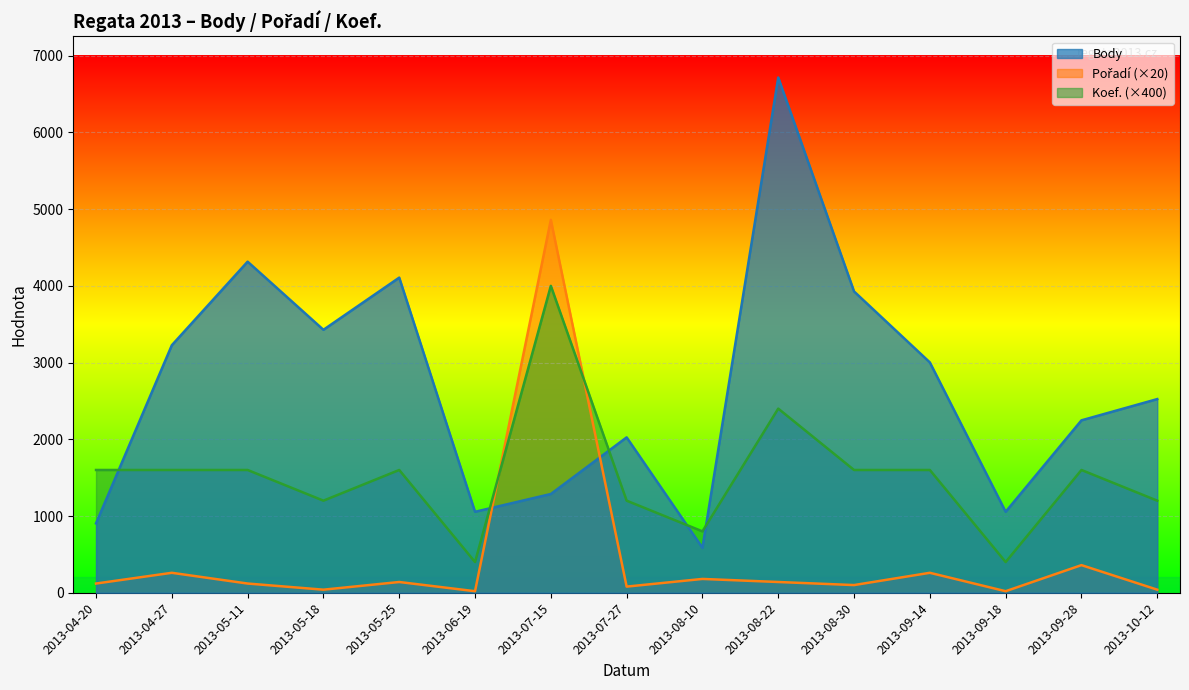

Rank the series at 2013-09-18 from highest to lowest value.

Body, Koef., Pořadí